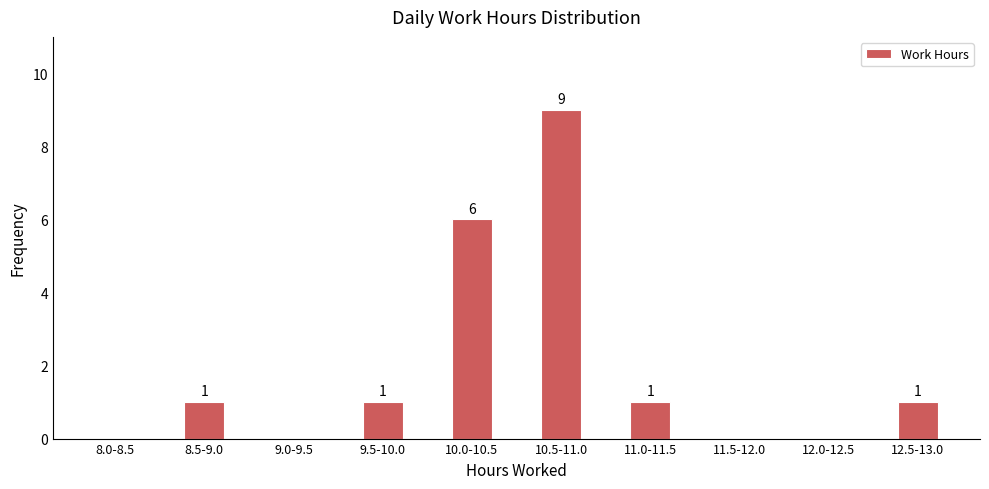

Reading left to right, extract all data points from this chart.

8.0-8.5=0	8.5-9.0=1	9.0-9.5=0	9.5-10.0=1	10.0-10.5=6	10.5-11.0=9	11.0-11.5=1	11.5-12.0=0	12.0-12.5=0	12.5-13.0=1